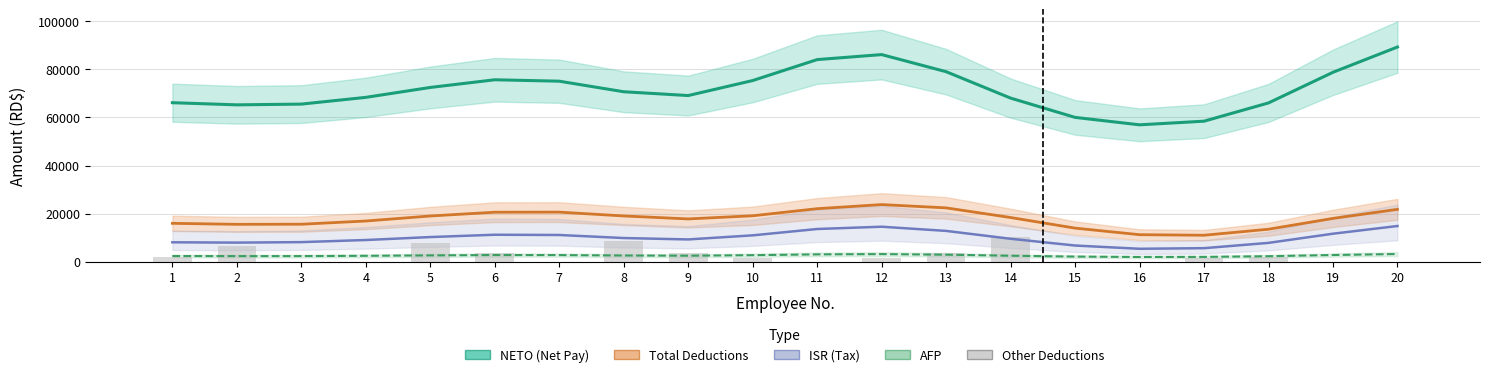

Reading right to left, extract all data points from this chart.

NETO (Net Pay): 89321.5	78802.5	66056.9	58455.6	56943.3	60035.5	68061.2	79050.0	86162.9	84080.1	75364.2	69124.4	70701.6	75096.5	75687.2	72492.8	68368.8	65561.7	65254.2	66147.1
Total Deductions: 21779.6	18004.2	13506.5	11002.0	11232.3	13965.2	18378.0	22390.6	23757.9	22051.2	19102.1	17794.4	19027.7	20622.5	20584.4	19013.2	16922.5	15587.4	15549.1	15961.1
ISR (Tax): 14847.2	11641.8	7824.3	5622.2	5372.3	6723.8	9533.1	12806.8	14552.2	13598.9	10959.5	9259.0	9839.8	11110.0	11215.1	10247.7	9018.5	8142.1	7935.8	8073.3
AFP: 3188.6	2778.4	2283.5	1993.4	1956.6	2123.8	2480.8	2911.3	3154.7	3046.0	2711.2	2494.6	2575.2	2747.1	2763.0	2626.2	2447.9	2329.0	2319.1	2356.5
Other Deductions: 0.0	0.0	2000.0	1715.5	0.0	0.0	10089.8	3620.0	1715.5	0.0	1715.5	3430.9	8635.9	0.0	3430.9	7682.0	0.0	0.0	6329.7	1931.3